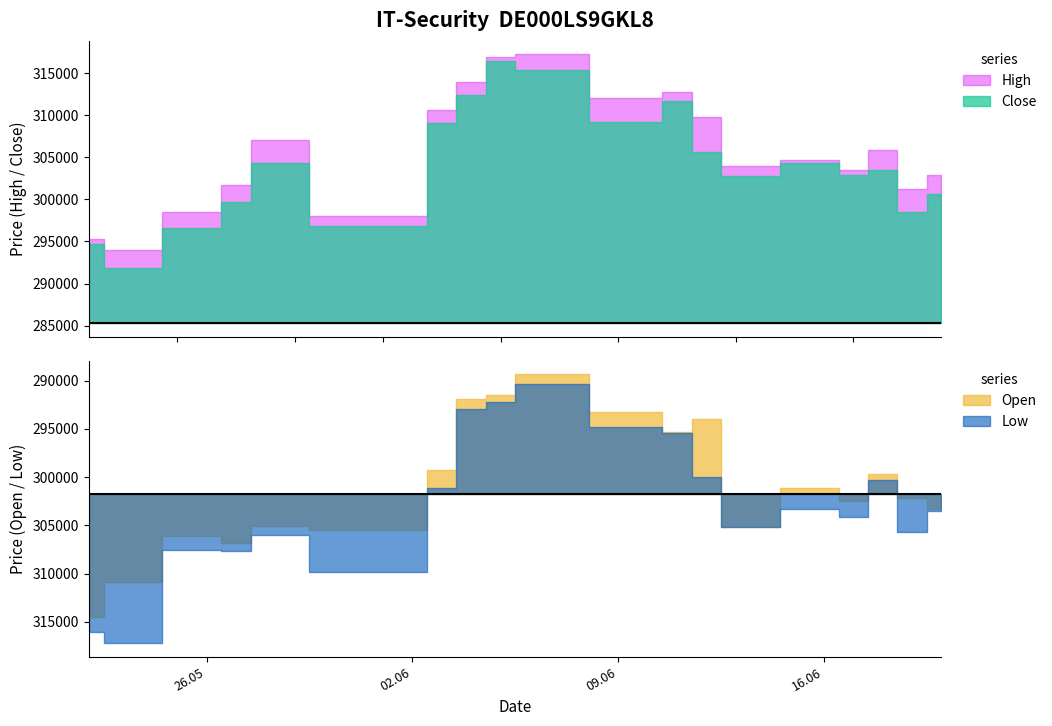

Where is Low nearest to the value 299707?

20.06.2025